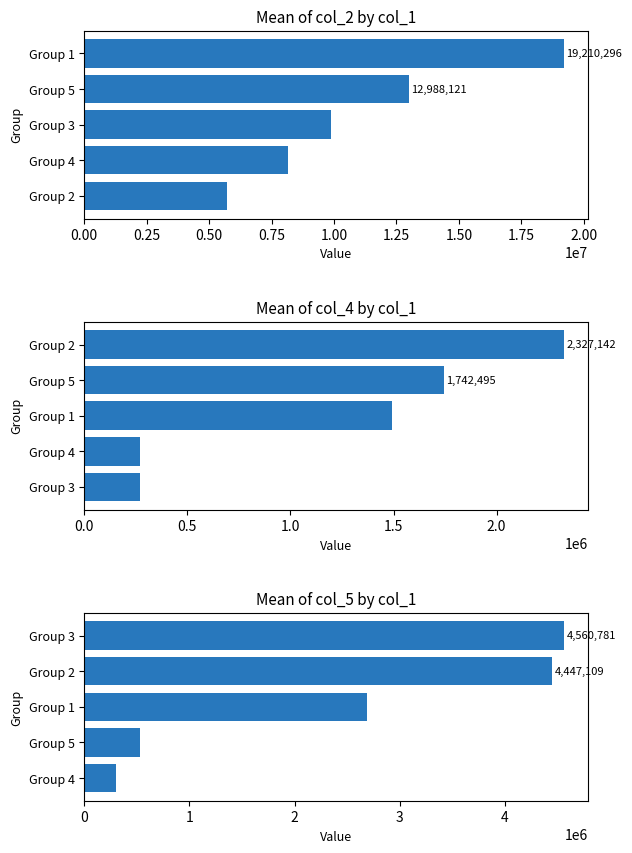

What is the smallest value displayed?

269000.0